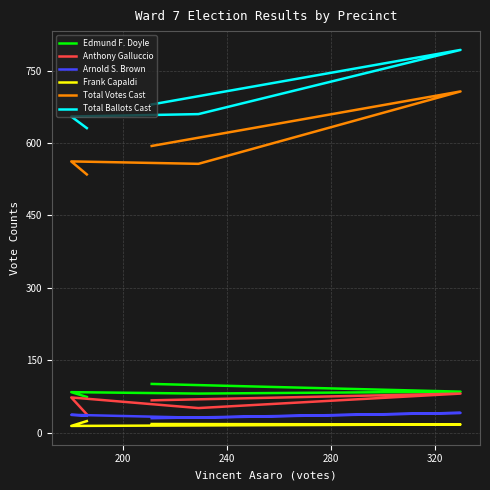

What are all the series names shown in the legend?

Edmund F. Doyle, Anthony Galluccio, Arnold S. Brown, Frank Capaldi, Total Votes Cast, Total Ballots Cast